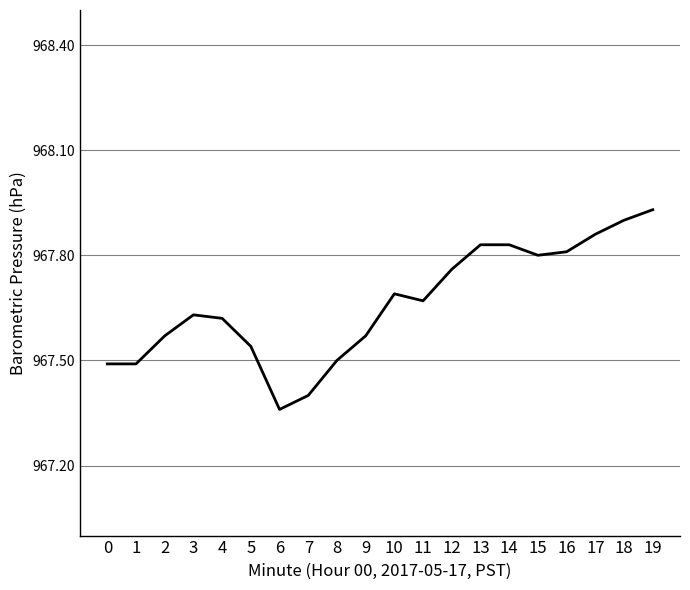

How many distinct data groups are displayed?

1